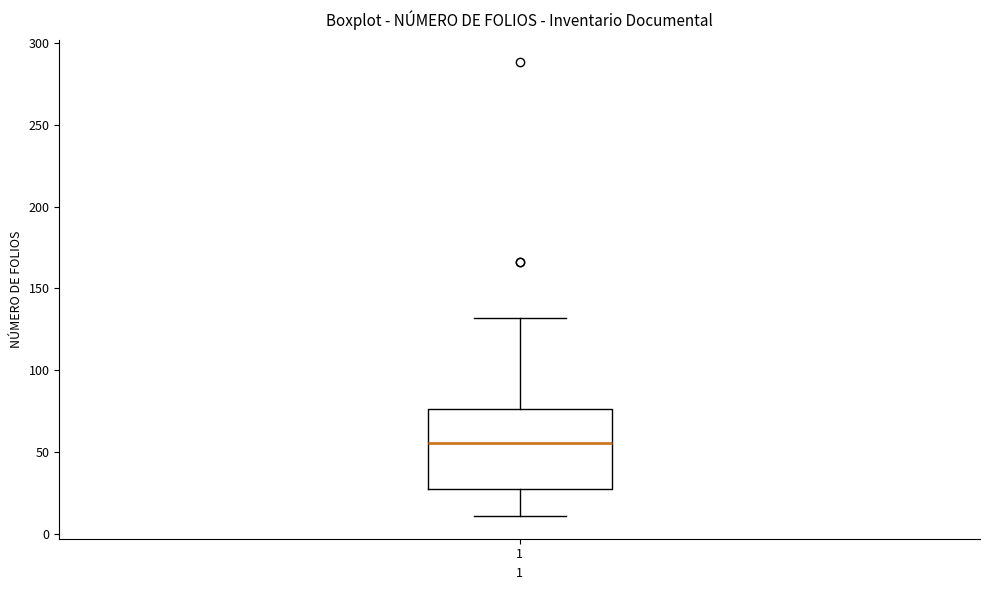

Read this box plot against the y-axis: the position of the median line, the range covered by the box, and the ends of both whiskers. The values are not printed on the chart, so give them approximately, as read against the axis.

median 55, box 30 to 75, whiskers 10 to 130